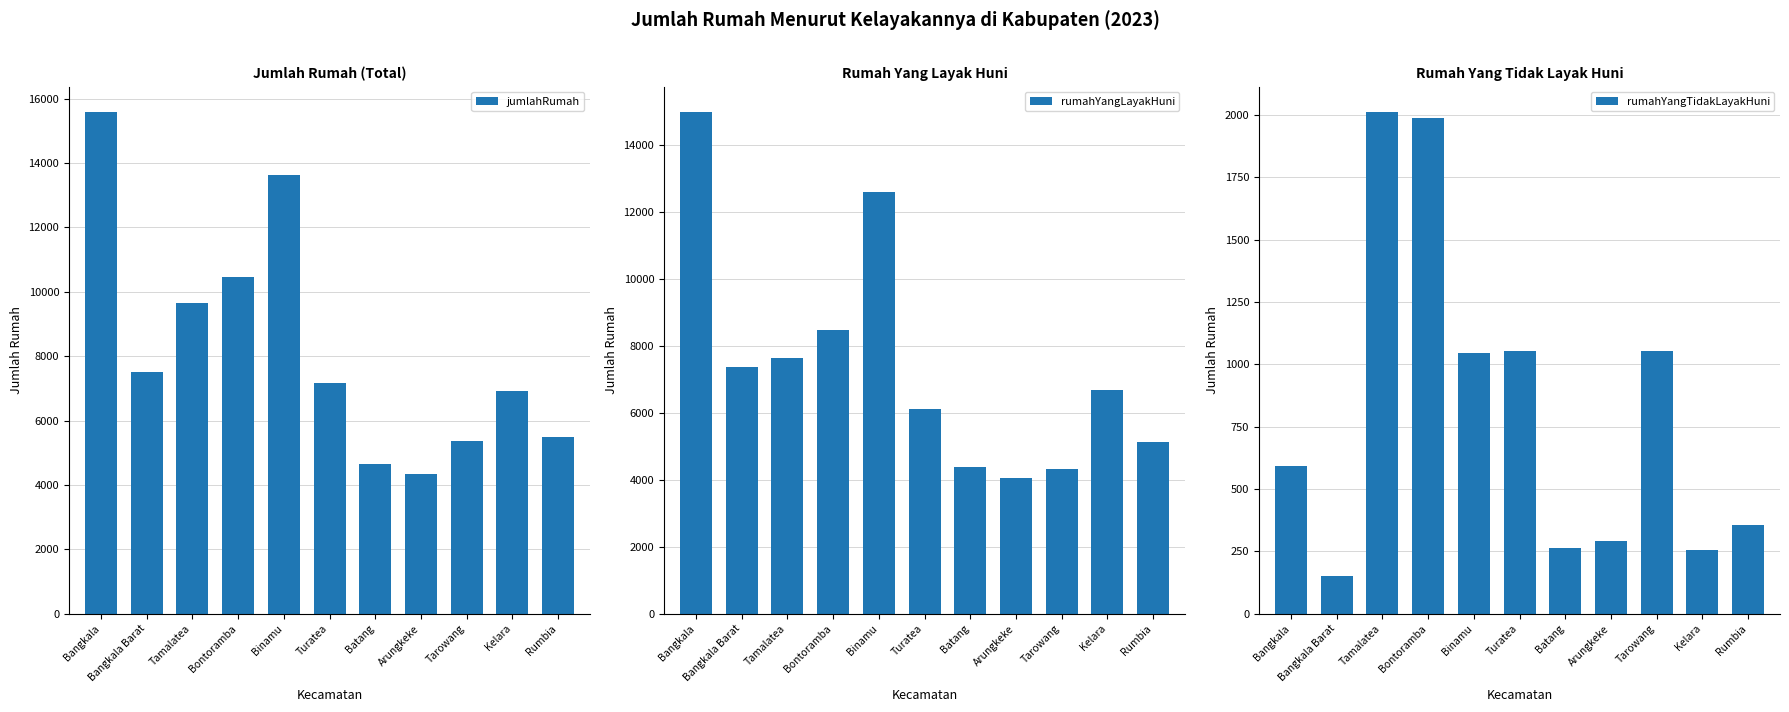

What is the label of the 5th bar from the left?

Binamu